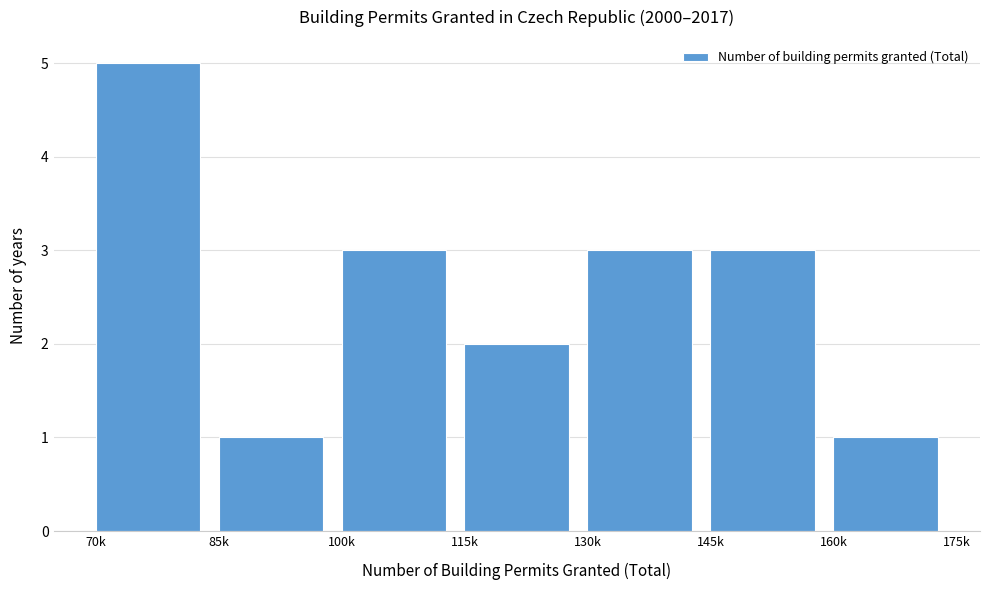

Reading left to right, list all the values displayed in this chart.

70k=5	85k=1	100k=3	115k=2	130k=3	145k=3	160k=1